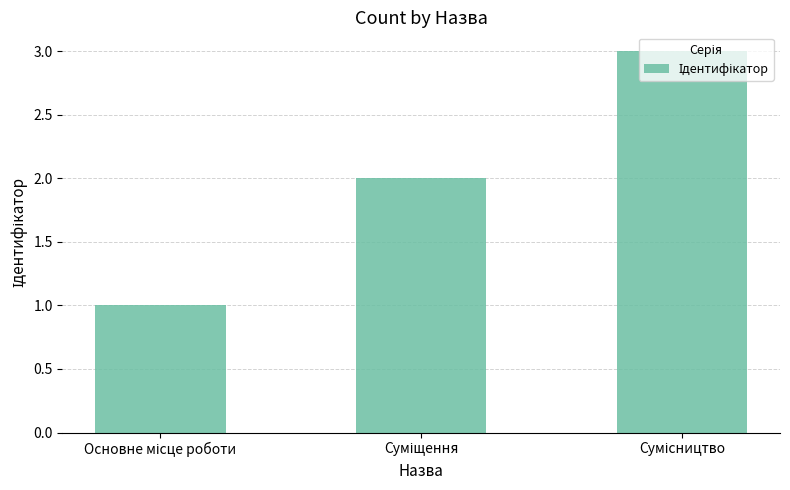

What is the sum of all values?

6